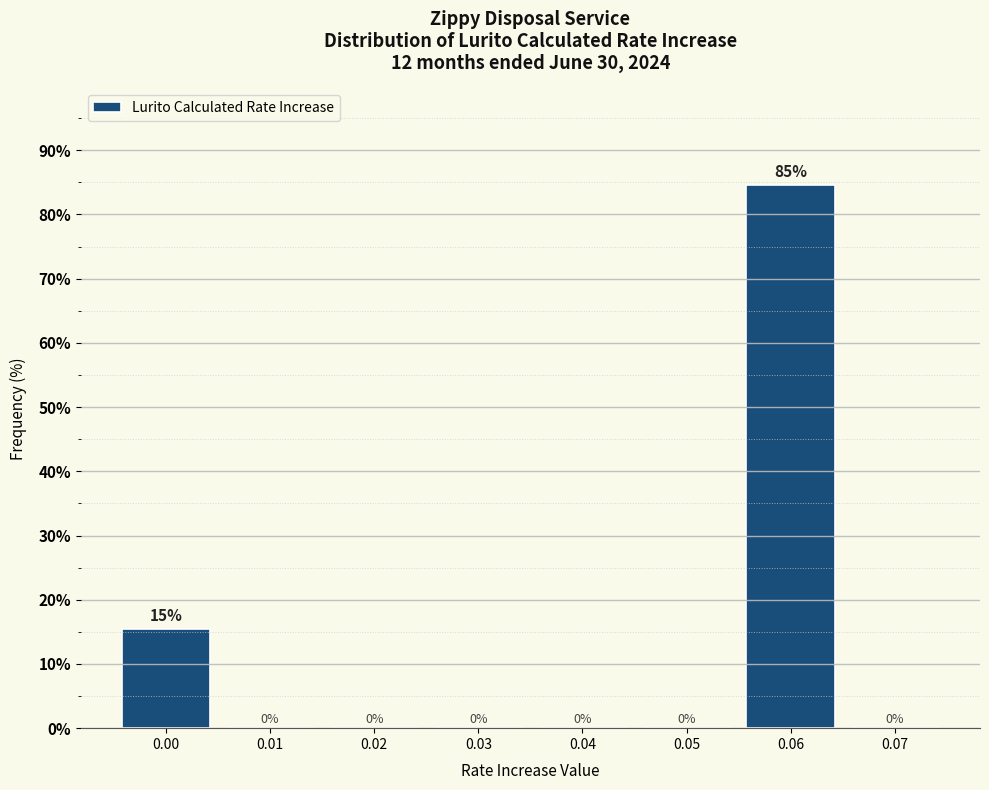

Which has a higher value, 0.01 or 0.06?

0.06